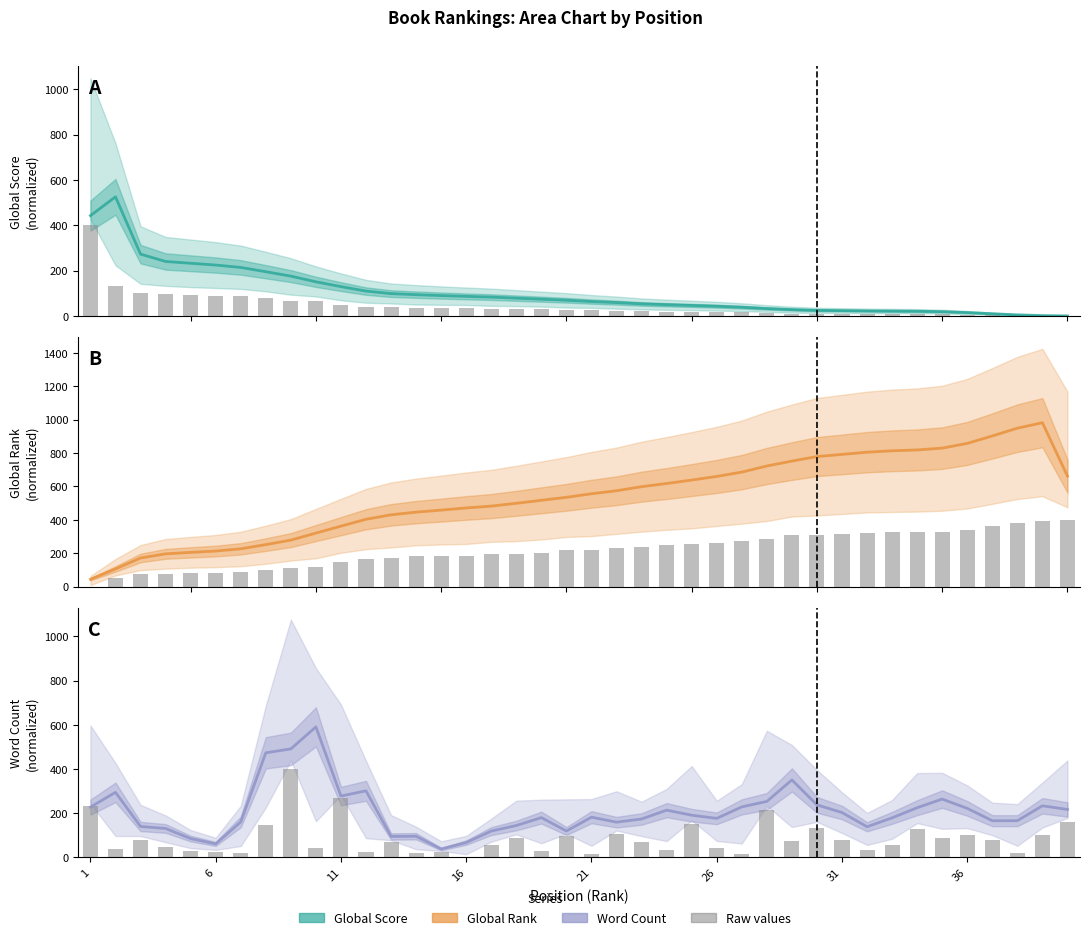

Reading right to left, extract all data points from this chart.

Global Score: 0.4	1.8	5.1	10.1	15.2	19.2	21.0	21.7	22.5	23.7	25.0	28.3	32.9	38.7	43.1	46.5	49.7	53.4	59.1	63.7	69.6	74.2	78.7	83.3	86.5	90.1	94.0	98.8	109.9	129.5	150.8	175.8	195.3	214.2	224.7	232.5	240.5	272.8	525.4	442.6
Global Score (raw): 0.0	0.5	1.8	3.9	6.4	7.9	8.7	8.7	8.8	9.6	10.1	10.2	13.5	15.7	17.2	18.9	19.7	21.1	23.3	26.5	26.6	30.3	32.1	32.1	35.8	35.9	36.3	40.6	41.6	49.7	64.1	67.2	79.7	87.5	89.8	92.3	96.9	99.4	131.1	400.0
Global Rank: 662.1	981.7	949.0	902.5	857.9	829.7	818.7	813.7	805.3	792.0	779.0	752.0	722.7	686.1	660.2	638.5	617.9	598.9	574.5	556.6	535.2	517.3	499.4	482.7	471.6	458.7	446.5	430.5	403.8	362.7	321.1	279.2	252.2	227.0	213.7	205.7	197.0	172.2	106.7	44.6
Global Rank (raw): 400.0	394.5	383.5	360.7	338.7	330.1	326.9	325.5	324.1	316.8	309.5	308.6	284.3	274.3	264.7	253.3	248.2	240.0	230.4	219.0	218.5	204.8	197.5	197.0	184.7	184.2	181.5	170.1	165.0	149.5	120.7	115.2	99.2	88.2	85.0	83.2	78.6	74.5	53.5	0.0
Word Count: 217.1	233.7	166.4	166.3	222.0	264.0	225.1	179.3	139.0	203.2	237.9	350.6	253.5	228.7	176.9	191.2	213.9	174.0	159.7	182.2	119.7	180.3	144.5	119.4	67.5	38.3	96.0	95.1	301.3	277.9	590.3	490.9	473.1	160.9	61.5	85.5	131.2	140.2	294.5	227.8
Word Count (raw): 158.7	101.8	19.9	78.0	101.7	86.7	128.4	55.0	31.7	80.1	132.0	73.4	215.3	15.5	43.6	153.1	32.7	70.8	105.3	15.5	97.9	30.2	88.3	55.0	0.0	26.1	19.9	69.3	25.0	267.3	41.1	400.0	148.0	19.8	25.3	28.6	48.7	80.1	39.4	233.9